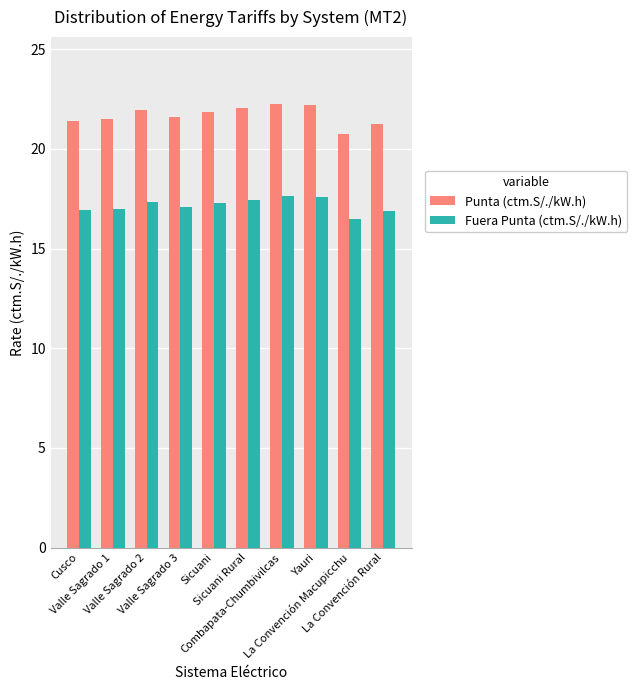

What is the label of the 2nd bar from the left?

Valle Sagrado 1